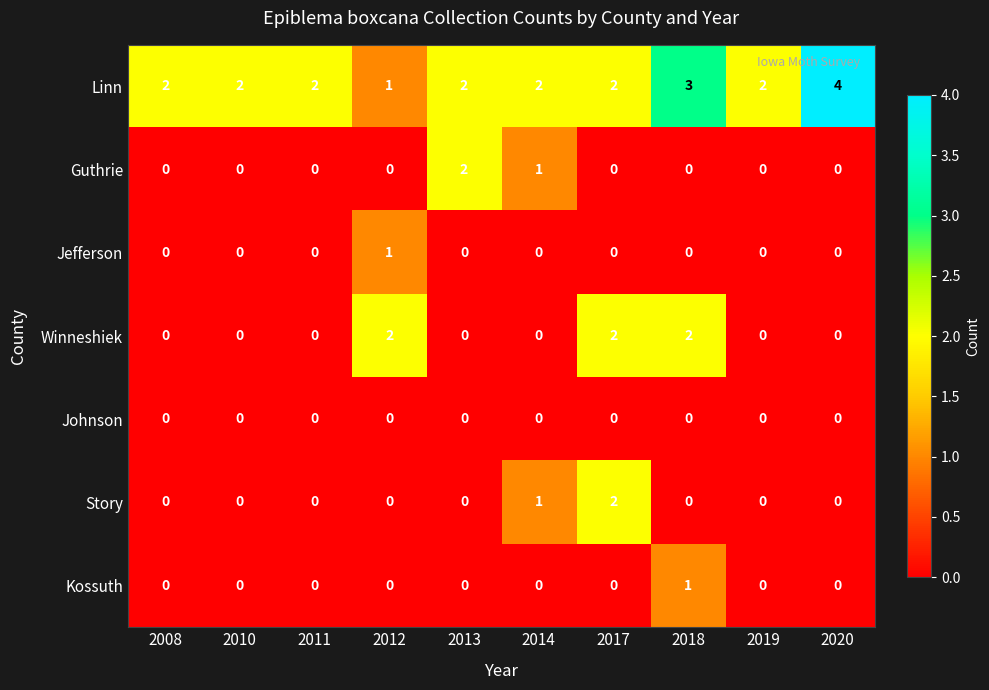

What is the sum of all Linn values?

22